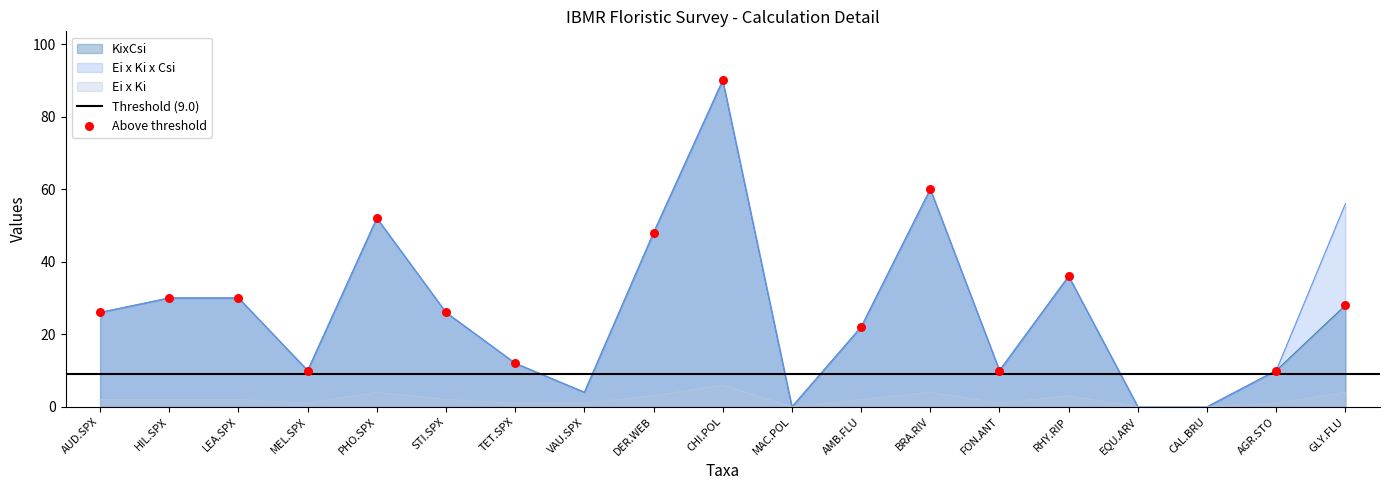

Is the value of Ei x Ki x Csi at LEA.SPX greater than the value of KixCsi at AGR.STO?

Yes